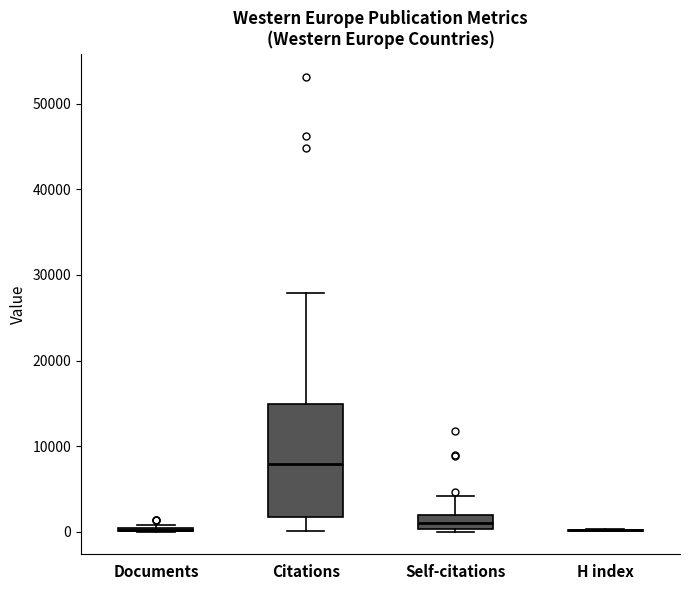

Comparing the boxes themselves (not the whiskers), which one is the tallest?

Citations